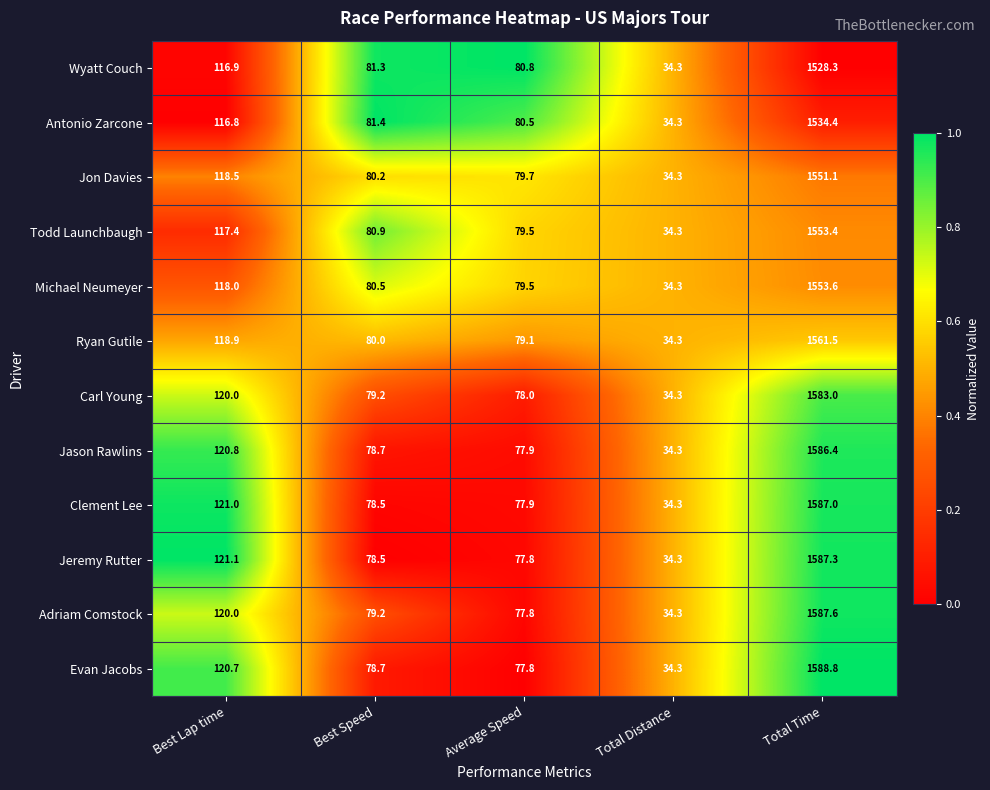

The value of Carl Young at Best Lap time is 120.0. True or false?

True